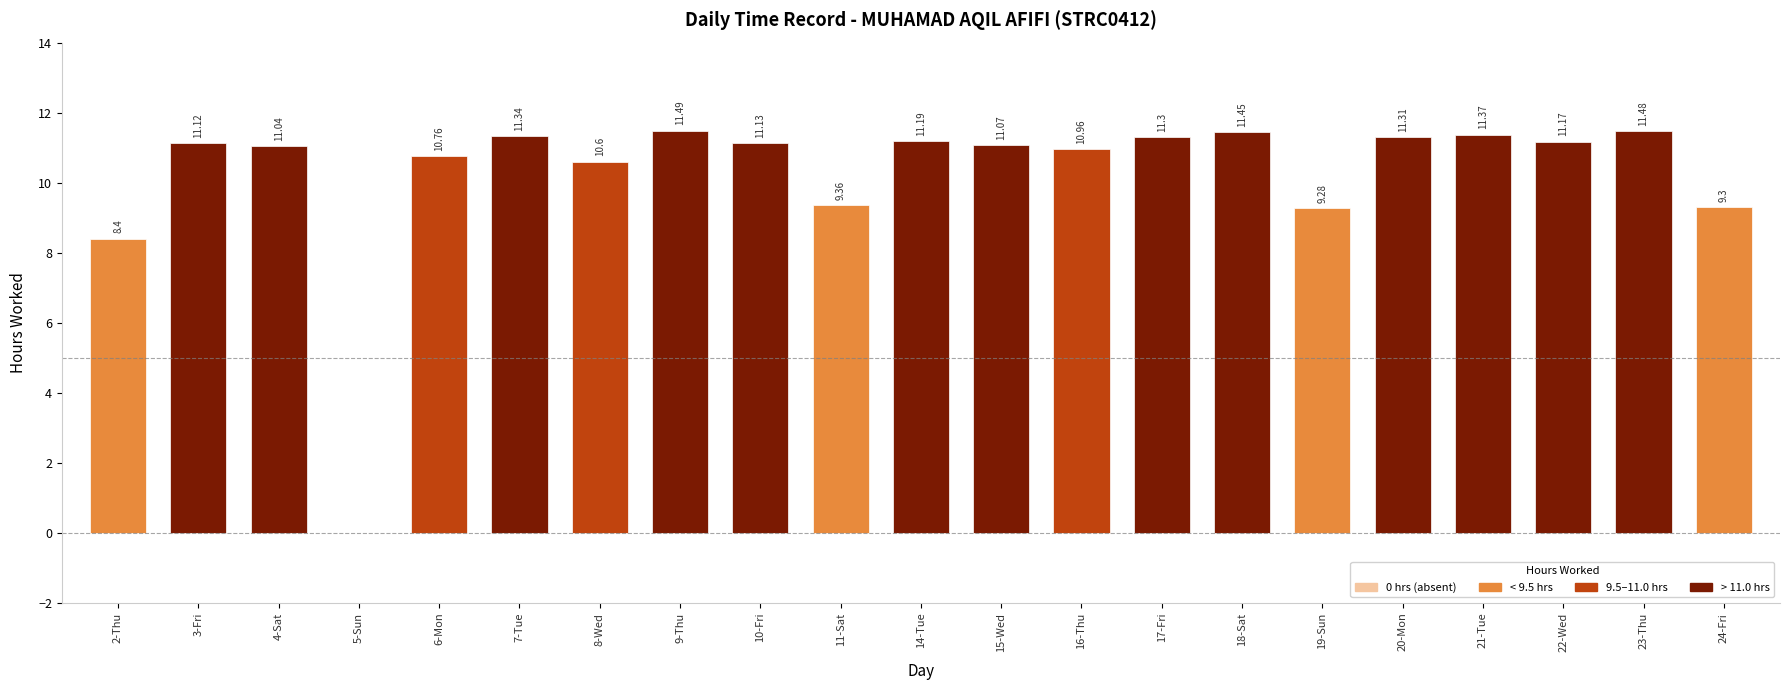

What is the sum of all values?

215.1